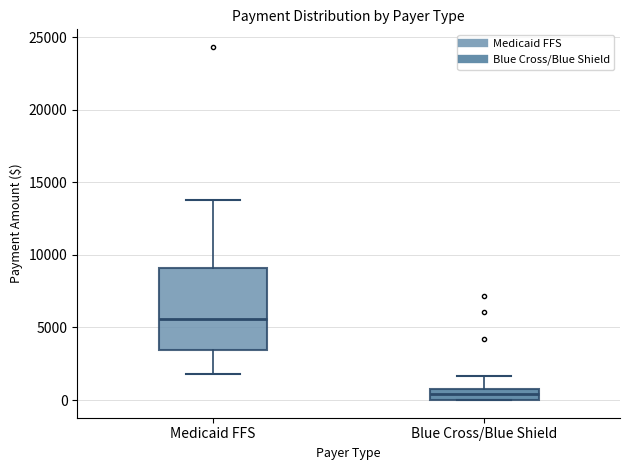

Which box has the lowest median line?

Blue Cross/Blue Shield